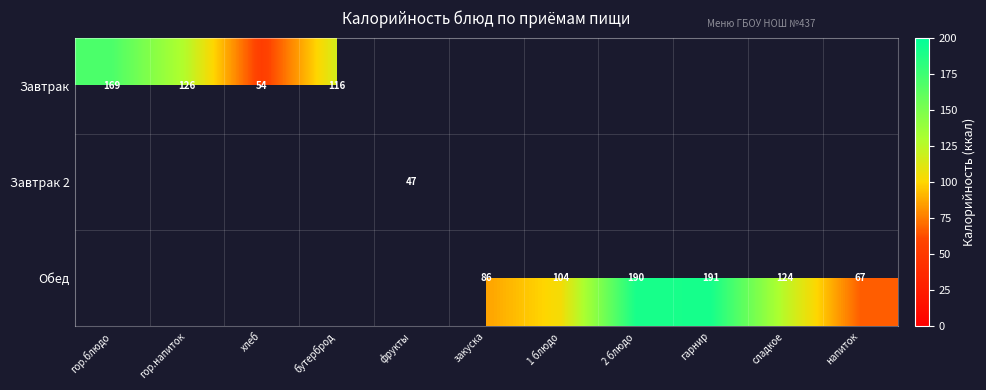

Is it true that Обед equals 104 at 1 блюдо?

True